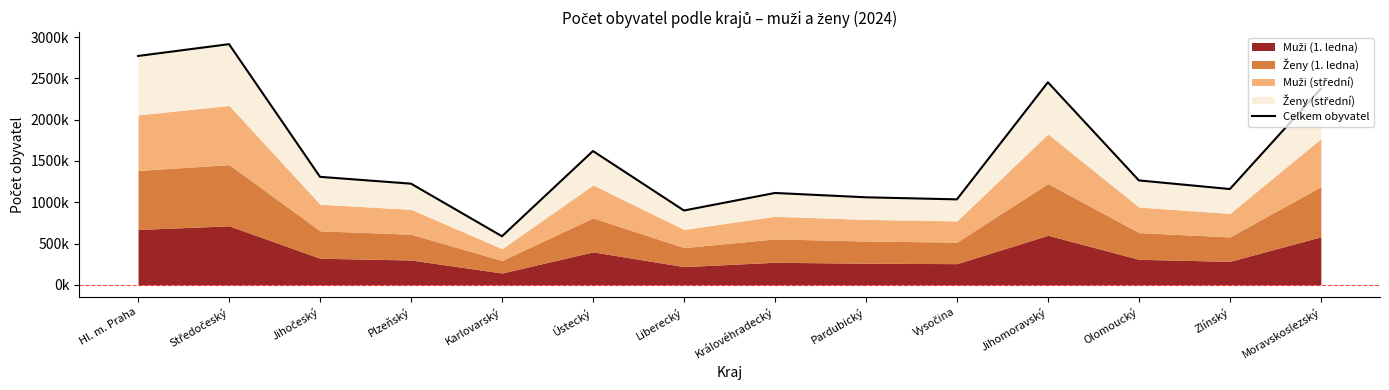

What is the change in value from Středočeský to Jihomoravský?

-461544